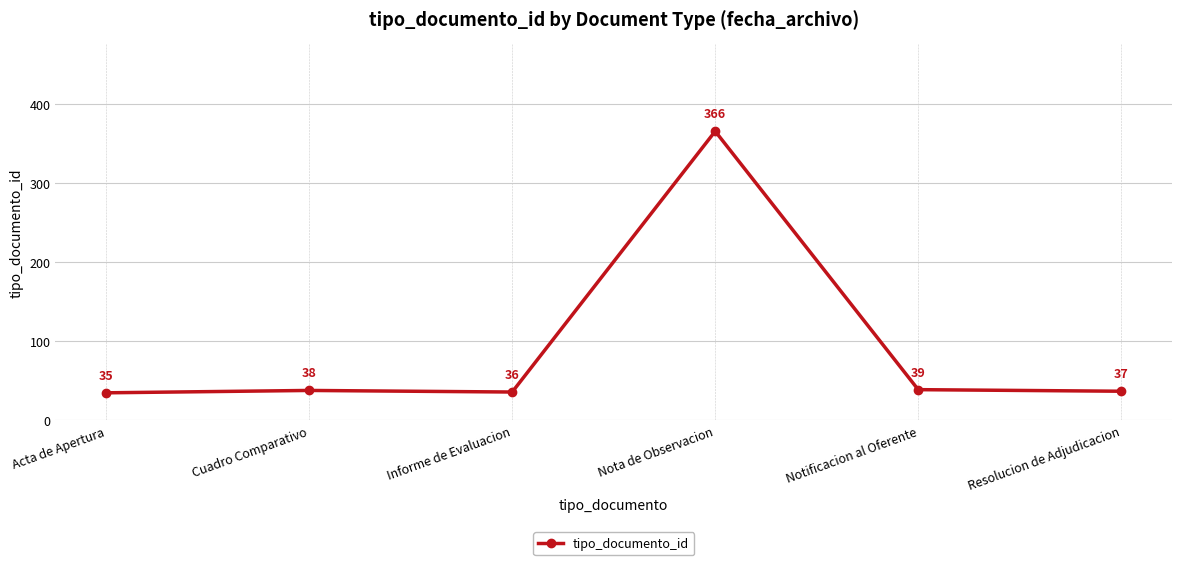

What is the difference between the values at Acta de Apertura and Notificacion al Oferente?

4